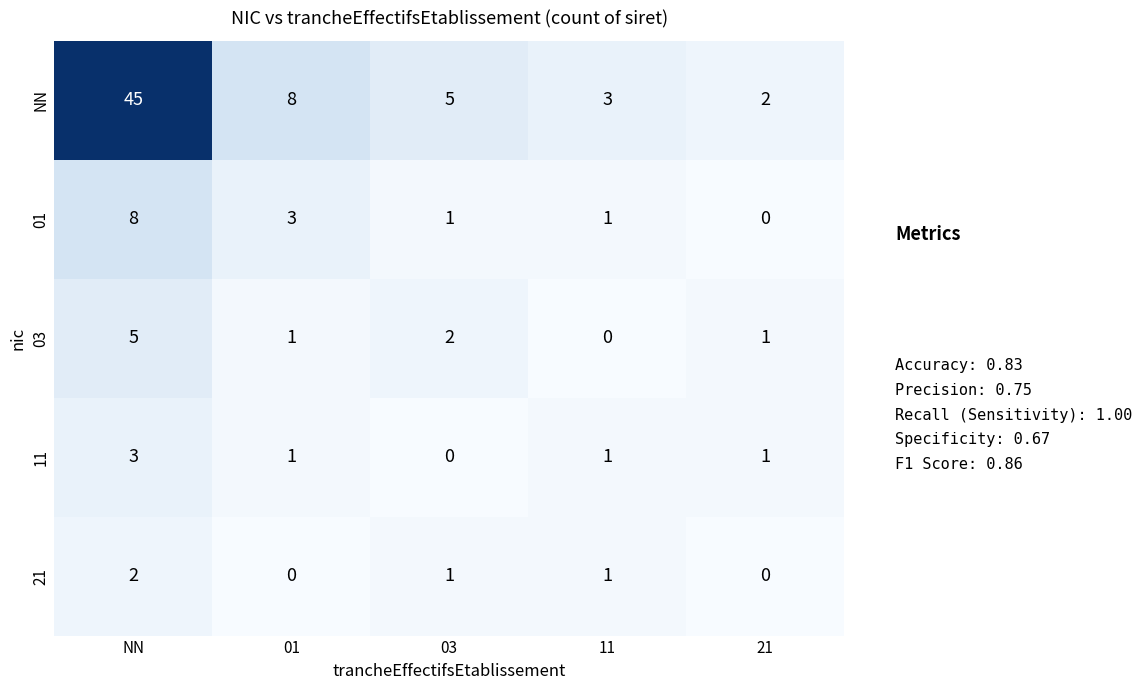

The value of 03 at 21 is 1. True or false?

True